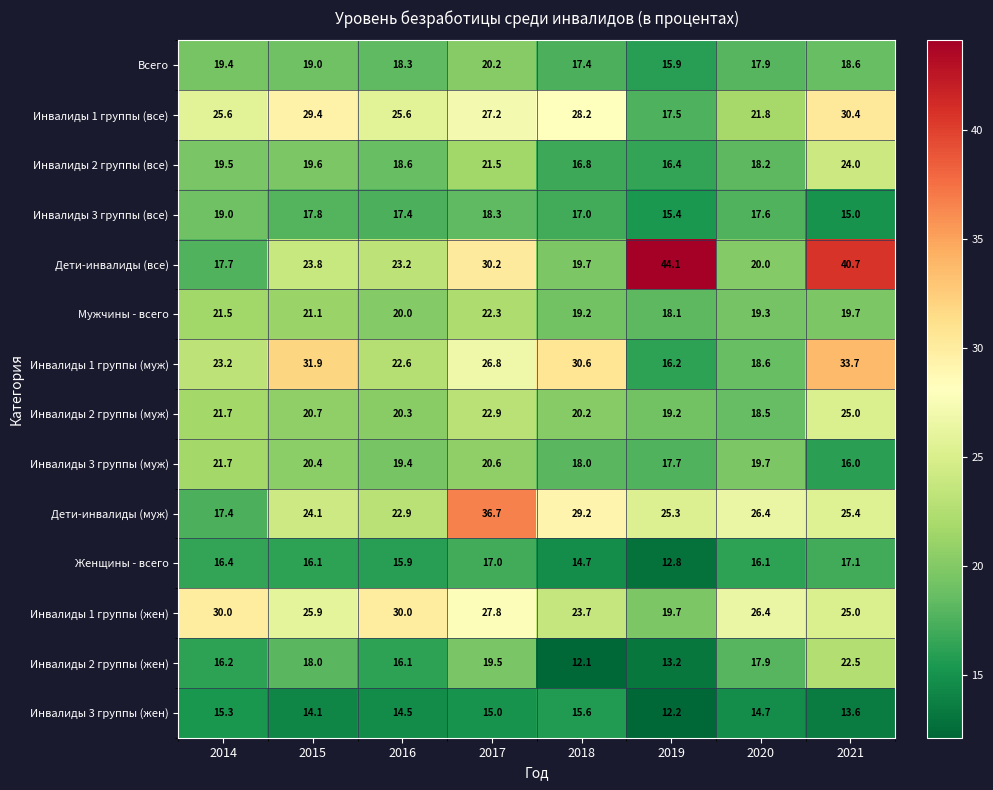

At which label does Инвалиды 3 группы (жен) first exceed 14?

2014